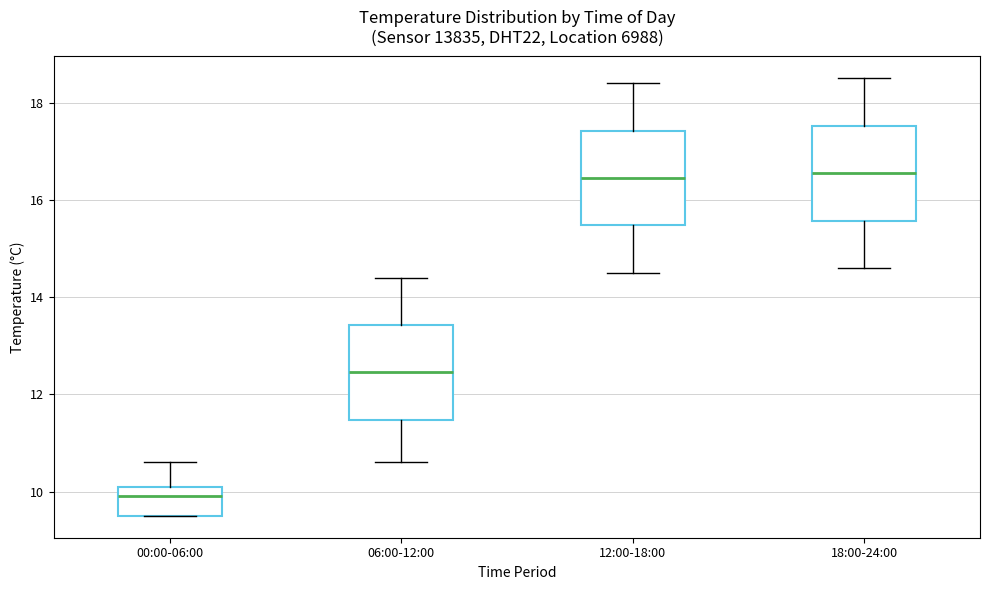

Reading left to right, transcribe this box plot: for each box, give where its median line is, the range the box spans, and where its two whiskers end, as read against the y-axis. The values are not printed on the chart, so give them approximately, as read against the axis.

00:00-06:00: median 10.0, box 9.6 to 10.2, whiskers 9.6 to 10.6
06:00-12:00: median 12.4, box 11.4 to 13.4, whiskers 10.6 to 14.4
12:00-18:00: median 16.4, box 15.4 to 17.4, whiskers 14.6 to 18.4
18:00-24:00: median 16.6, box 15.6 to 17.6, whiskers 14.6 to 18.6